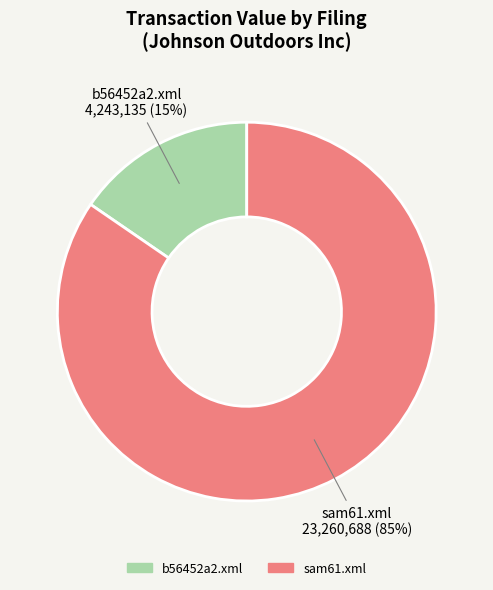

How many segments does this pie chart have?

2